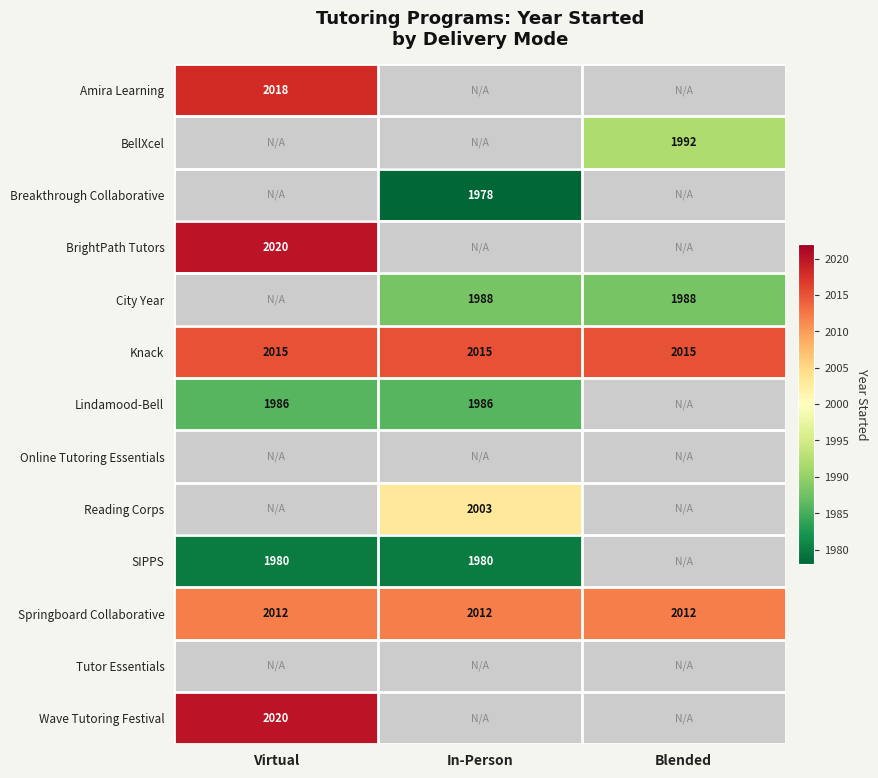

Which label corresponds to the smallest value in the chart?

In-Person